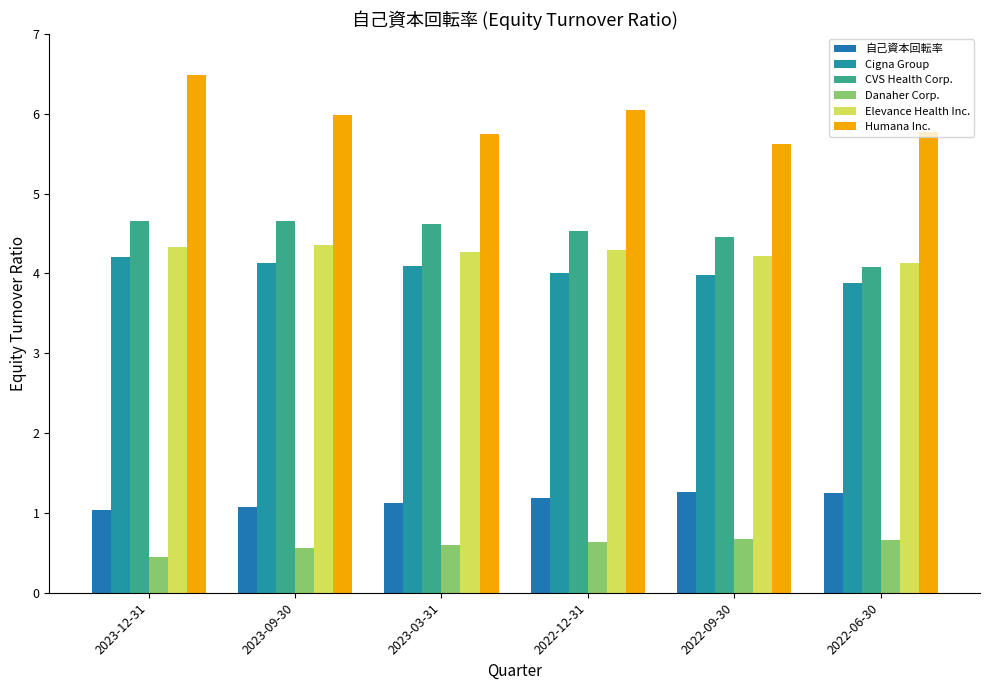

Reading right to left, extract all data points from this chart.

自己資本回転率: 2022-06-30=1.2	2022-09-30=1.3	2022-12-31=1.2	2023-03-31=1.1	2023-09-30=1.1	2023-12-31=1.0
Cigna Group: 2022-06-30=3.9	2022-09-30=4.0	2022-12-31=4.0	2023-03-31=4.1	2023-09-30=4.1	2023-12-31=4.2
CVS Health Corp.: 2022-06-30=4.1	2022-09-30=4.5	2022-12-31=4.5	2023-03-31=4.6	2023-09-30=4.7	2023-12-31=4.7
Danaher Corp.: 2022-06-30=0.7	2022-09-30=0.7	2022-12-31=0.6	2023-03-31=0.6	2023-09-30=0.6	2023-12-31=0.5
Elevance Health Inc.: 2022-06-30=4.1	2022-09-30=4.2	2022-12-31=4.3	2023-03-31=4.3	2023-09-30=4.4	2023-12-31=4.3
Humana Inc.: 2022-06-30=5.8	2022-09-30=5.6	2022-12-31=6.0	2023-03-31=5.7	2023-09-30=6.0	2023-12-31=6.5